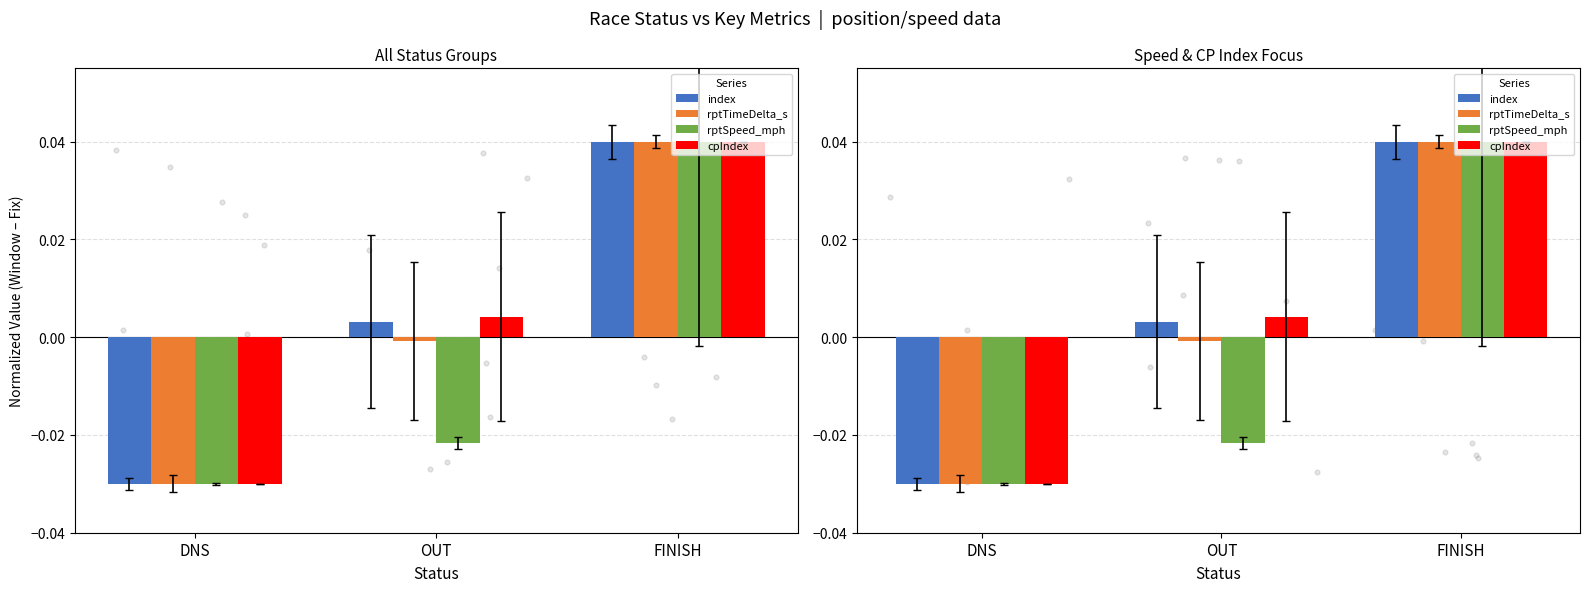

Which series contains the highest Y value?

index